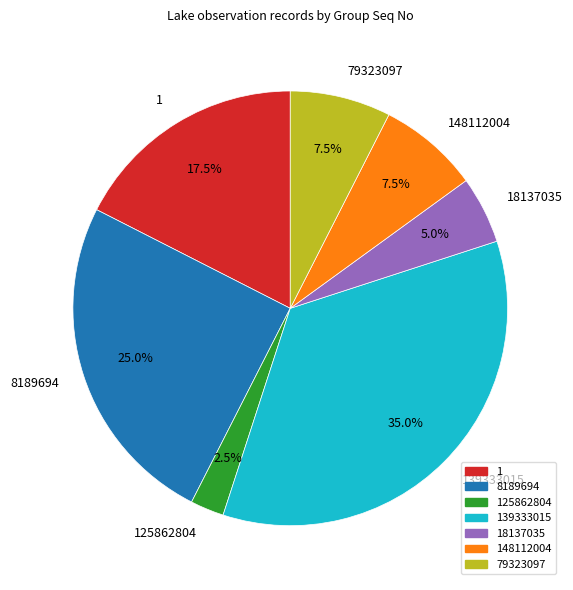

Is 125862804 the majority of the pie?

No